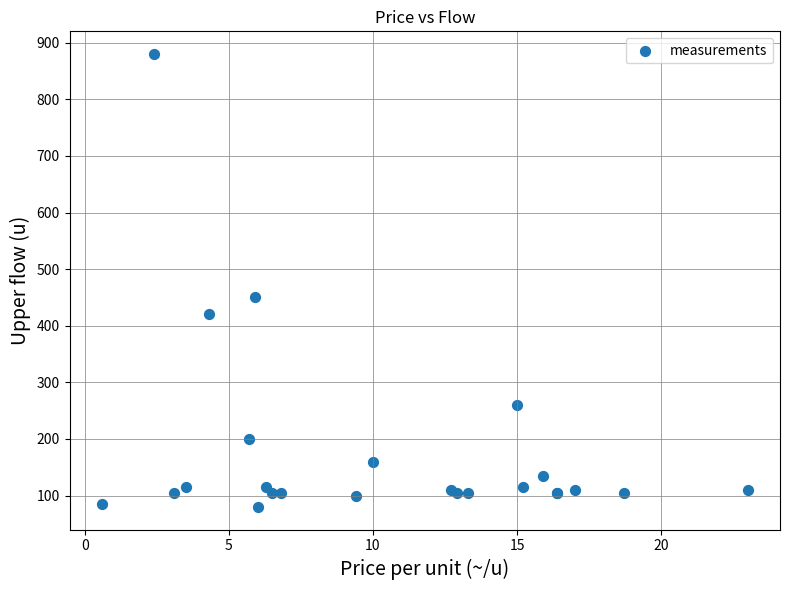

What Y value in the scatter plot is closest to 480?

450